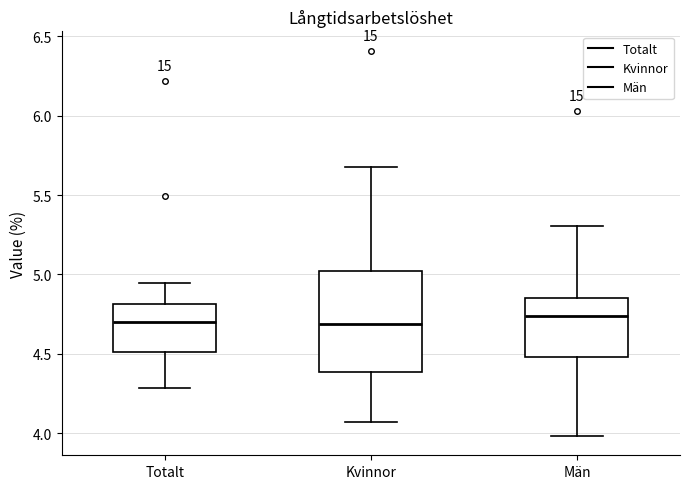

Reading left to right, transcribe this box plot: for each box, give where its median line is, the range the box spans, and where its two whiskers end, as read against the y-axis. The values are not printed on the chart, so give them approximately, as read against the axis.

Totalt: median 4.70, box 4.50 to 4.80, whiskers 4.30 to 4.95
Kvinnor: median 4.70, box 4.40 to 5.00, whiskers 4.05 to 5.65
Män: median 4.75, box 4.50 to 4.85, whiskers 4.00 to 5.30